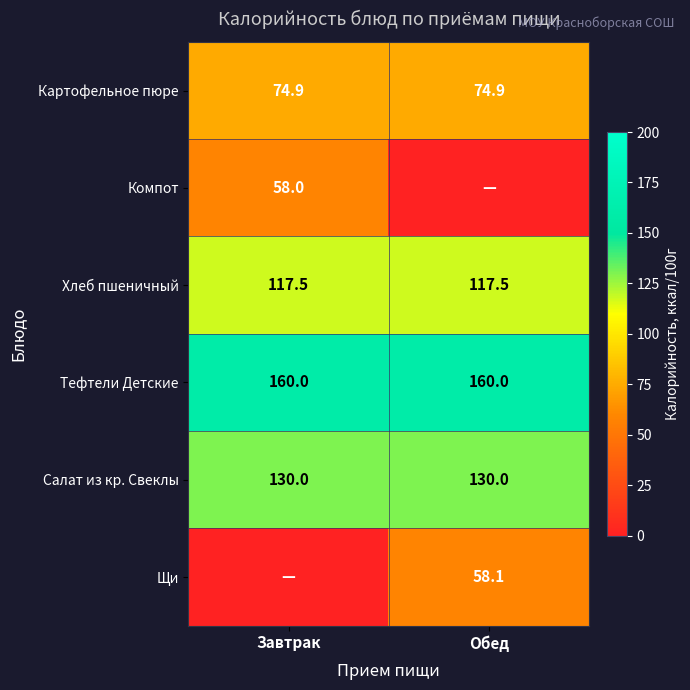

What is the average value of the Тефтели Детские series?

160.0